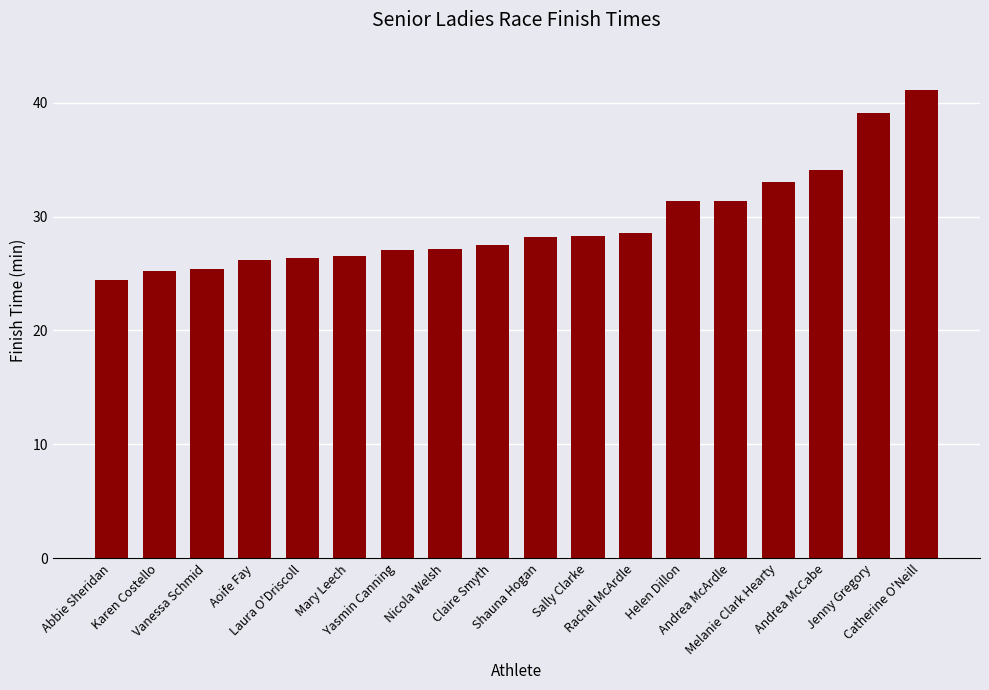

How many data points are less than 28?

9